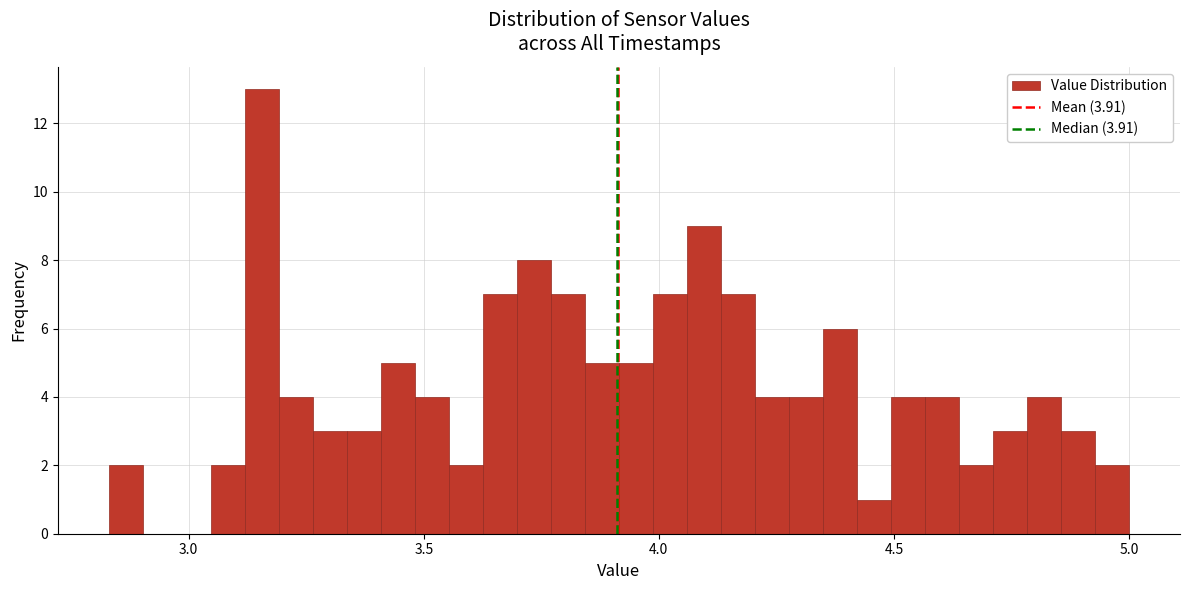

Around what value on the x-axis is the tallest bar? Give the approximate position of its centre, as read against the axis.

3.15